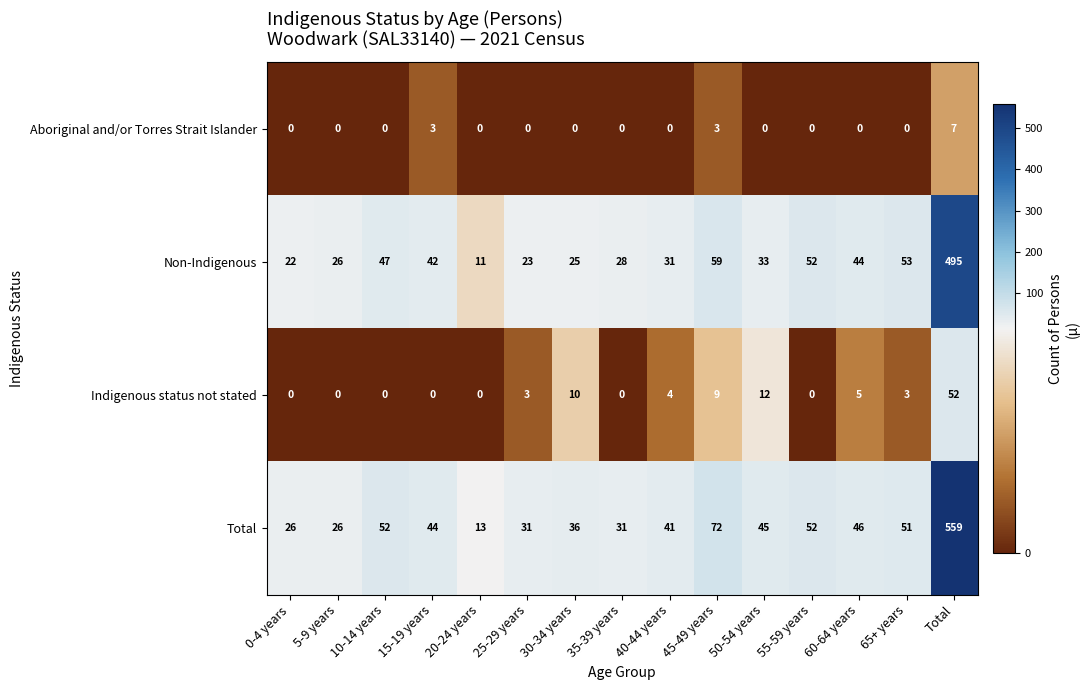

What is the difference between the maximum and minimum values in the Non-Indigenous series?

484